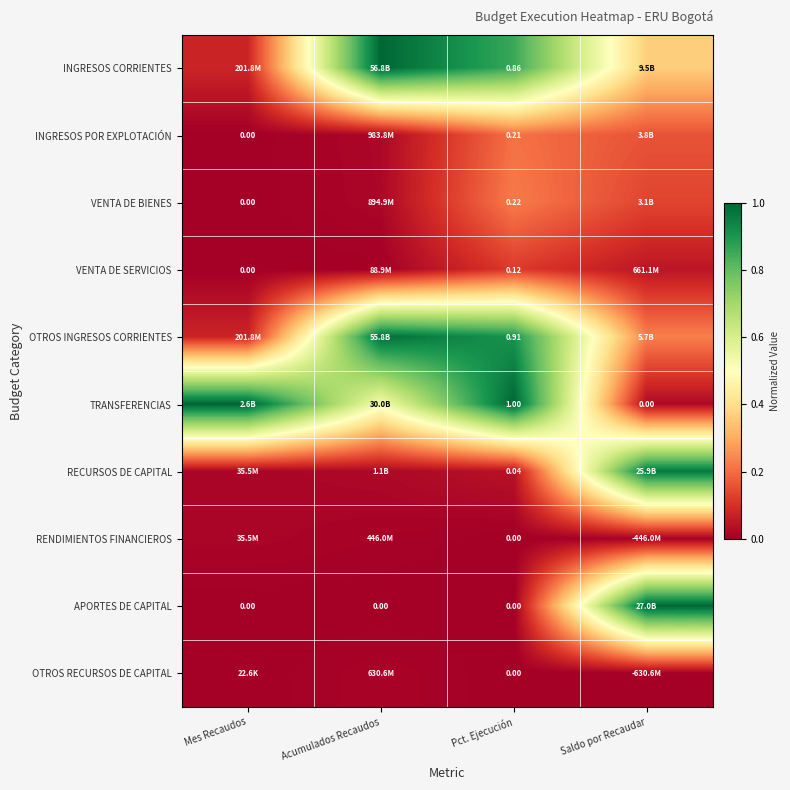

How many values in VENTA DE SERVICIOS are above zero?

3